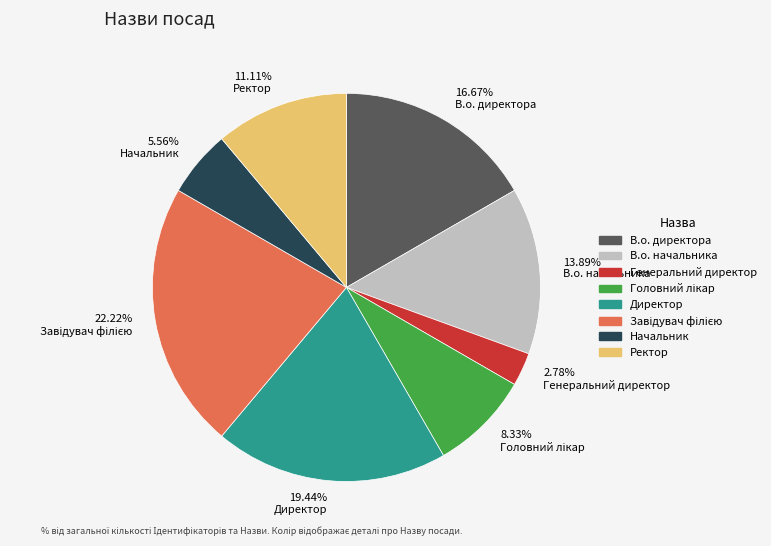

Is there any slice that represents more than half of the pie?

No